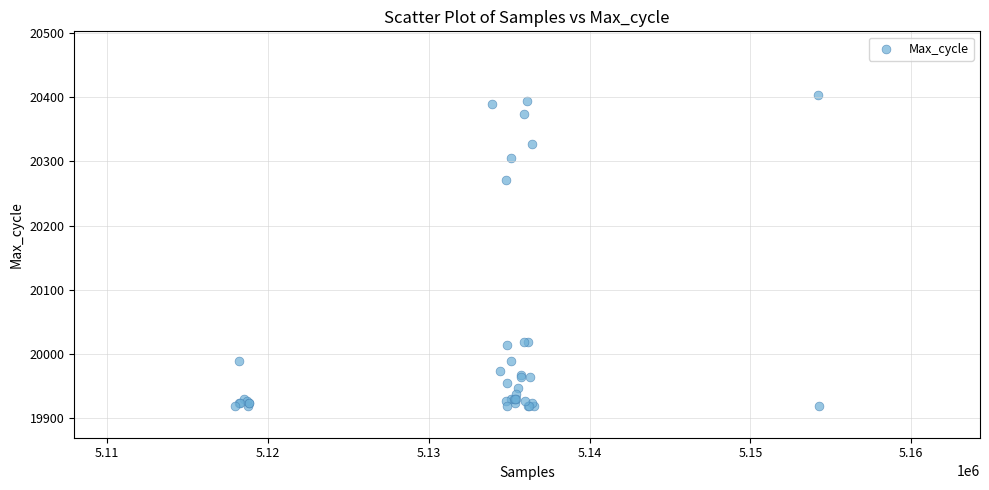

What Y value in the scatter plot is closest to 20161?

20271